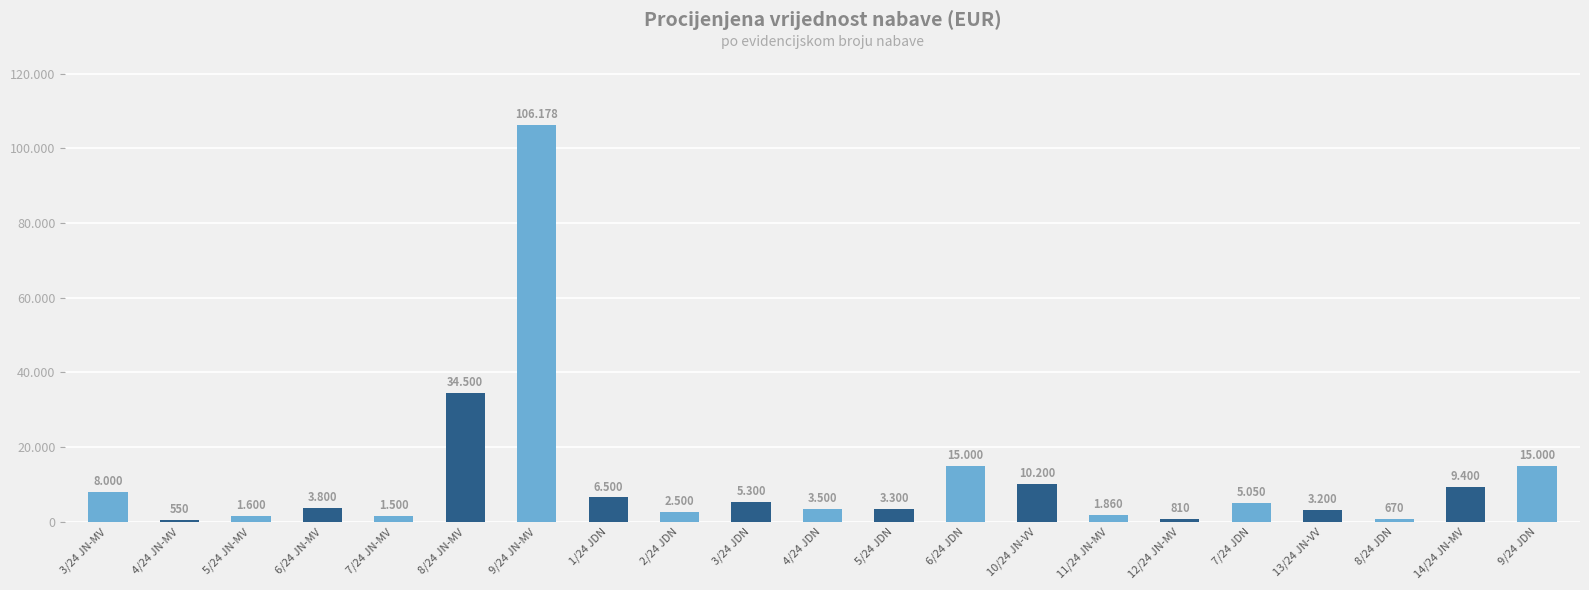

Where does the data first go above 3800?

3/24 JN-MV